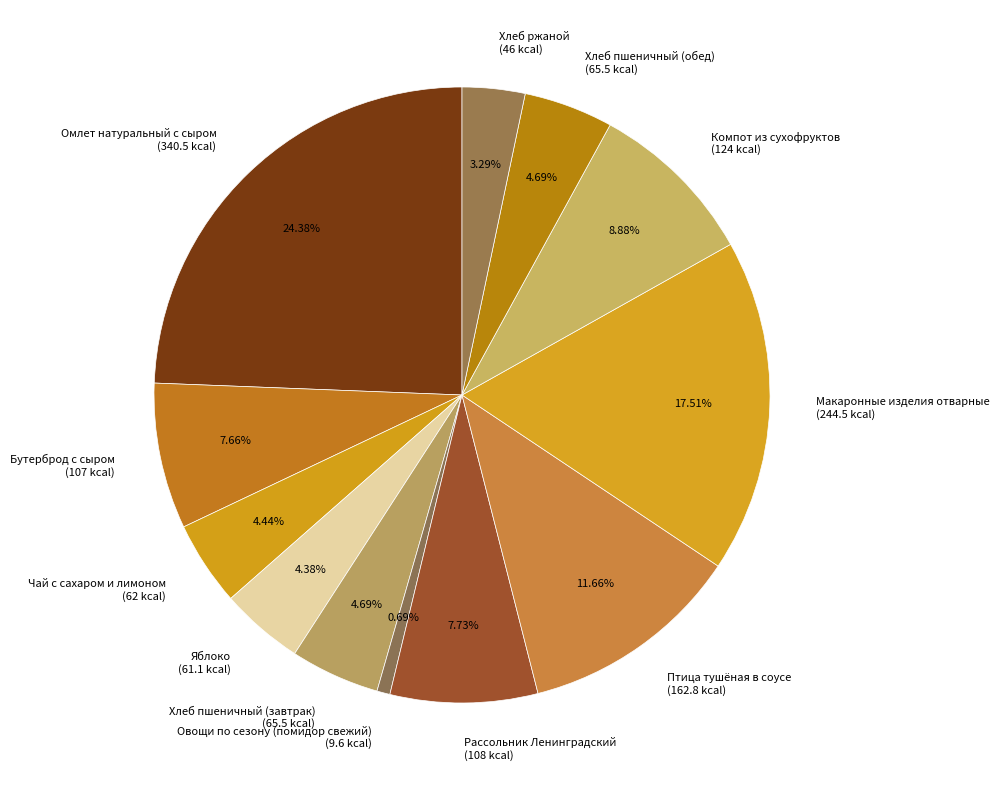

True or false: Овощи по сезону (помидор свежий) accounts for 1% of the total.

True